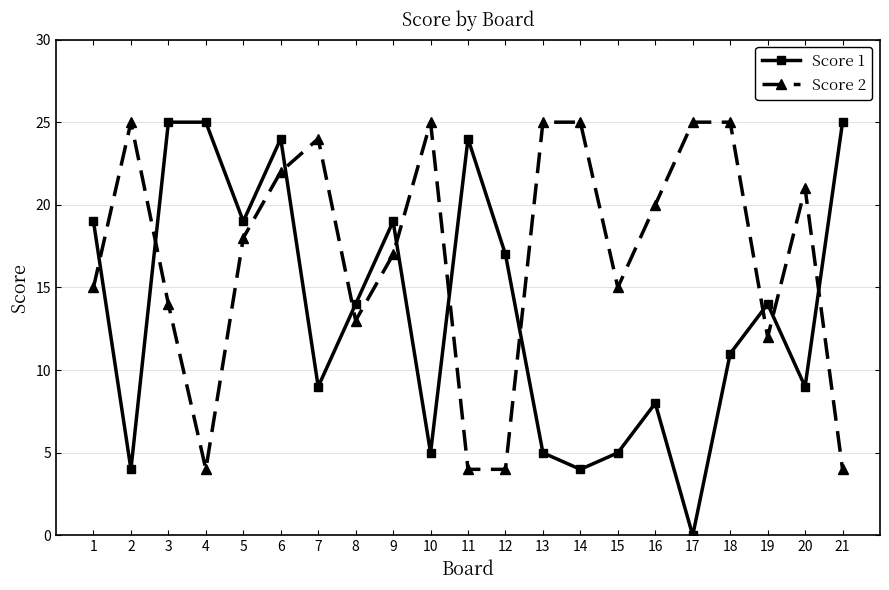

Is it true that Score 1 equals 6 at 14?

False